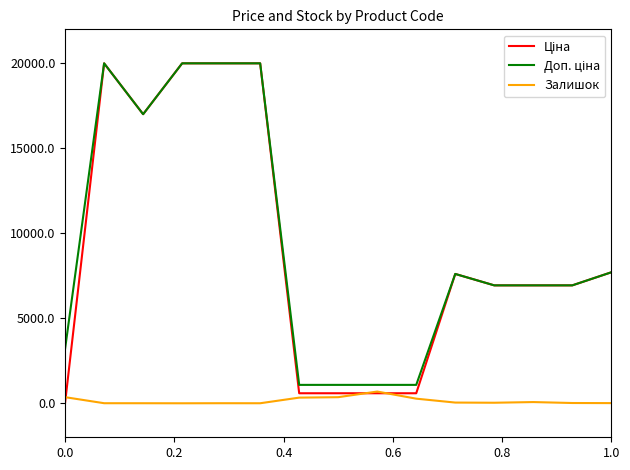

What is the maximum value for Залишок?

690.0